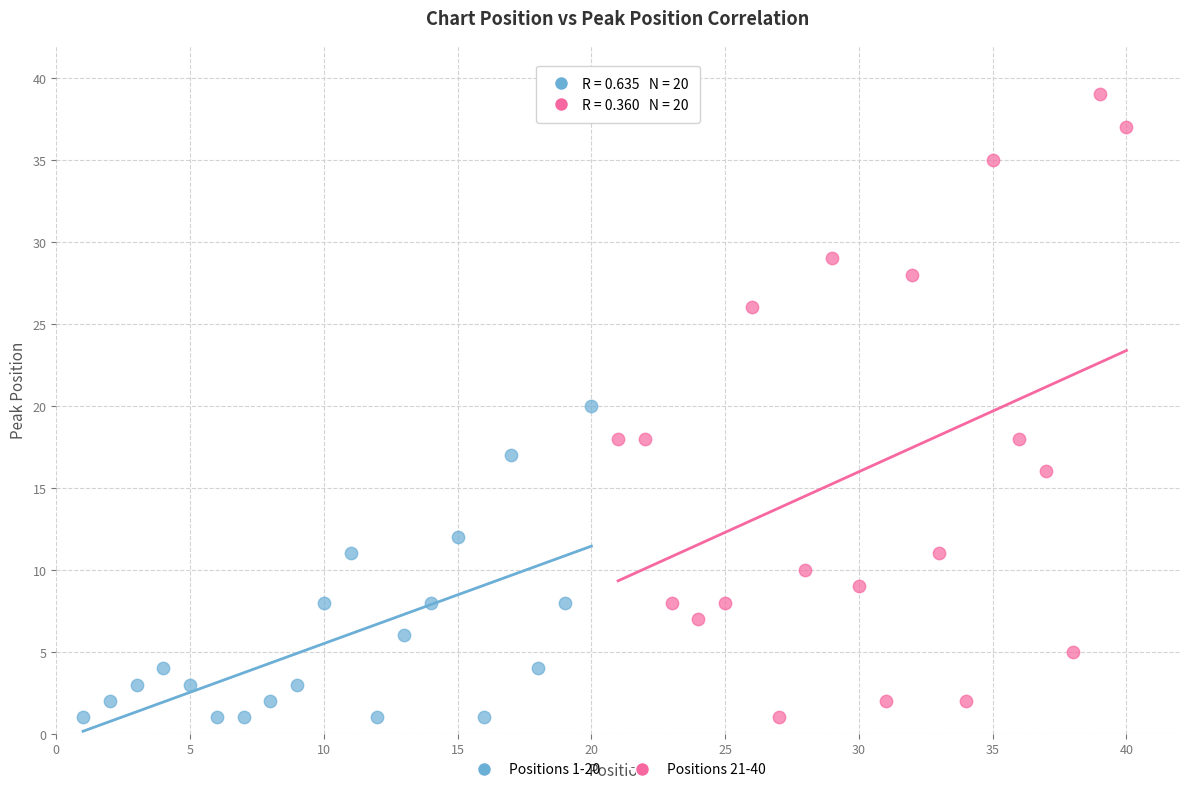

Which series has the widest spread of Y values?

Positions 21-40